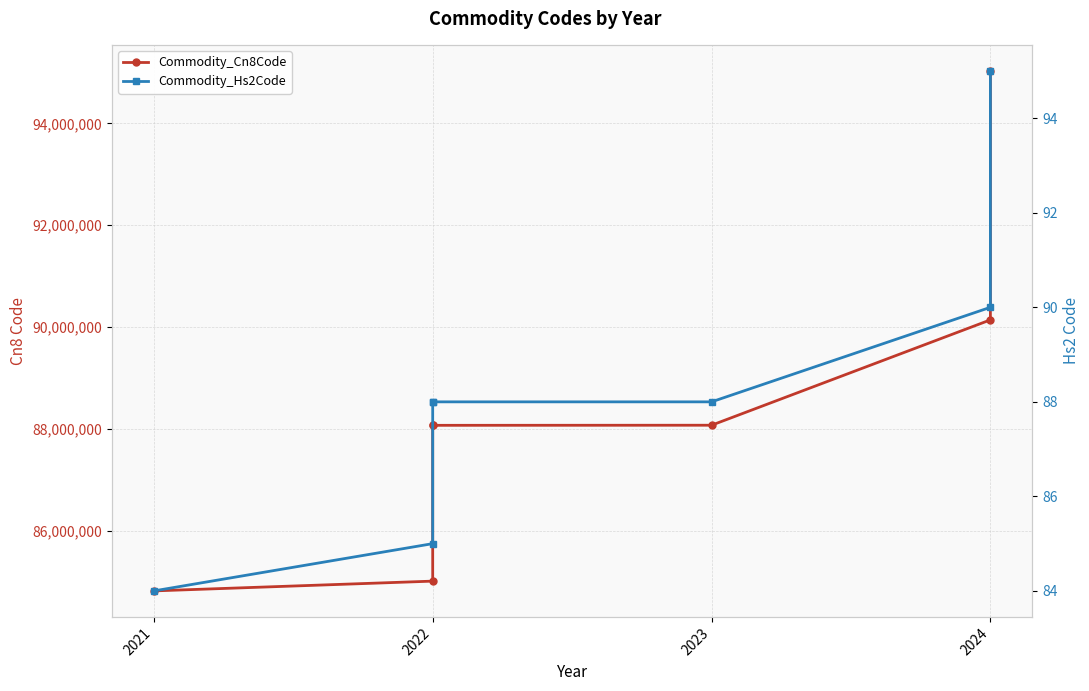

Is this an area chart (filled region under the line)?

No